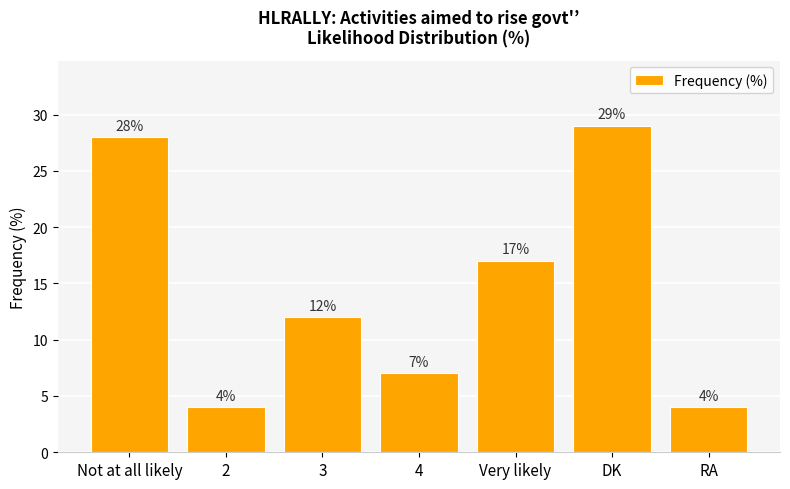

Read the value at 4, to the nearest 5.

5